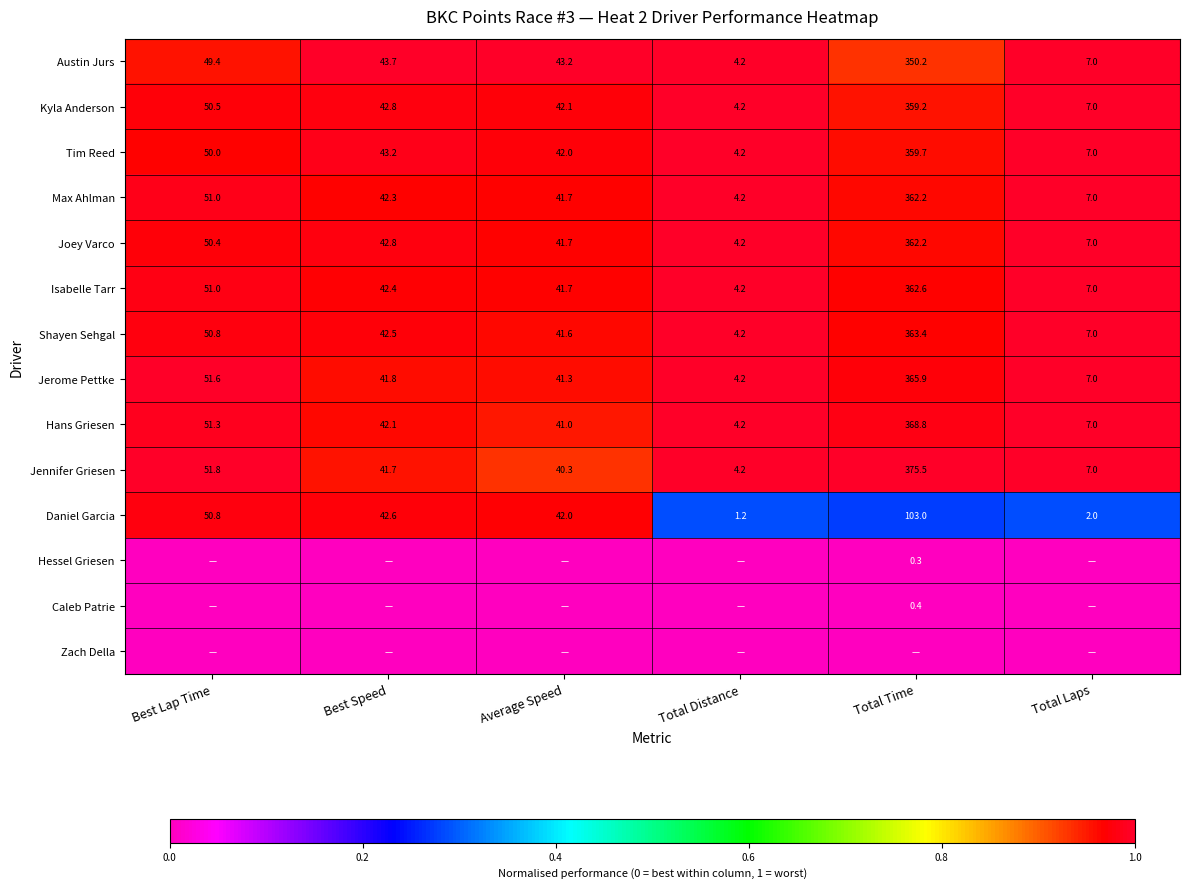

Is the value of Hans Griesen at Total Distance greater than the value of Daniel Garcia at Total Laps?

Yes